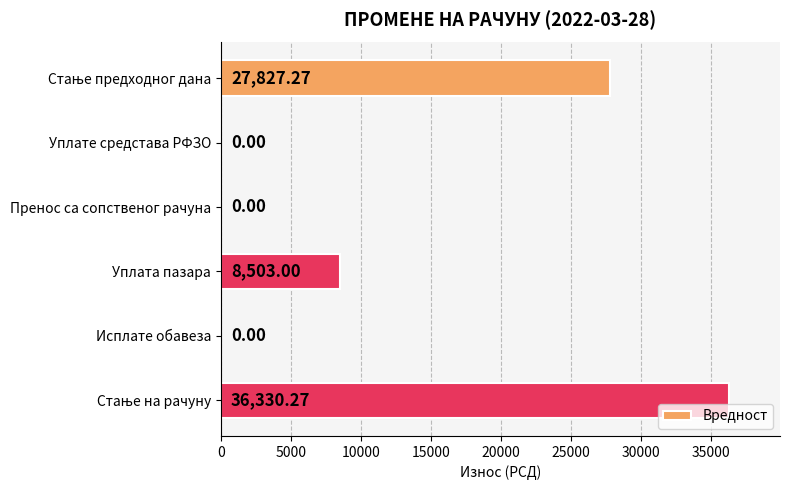

What is the sum of all values?

72660.5